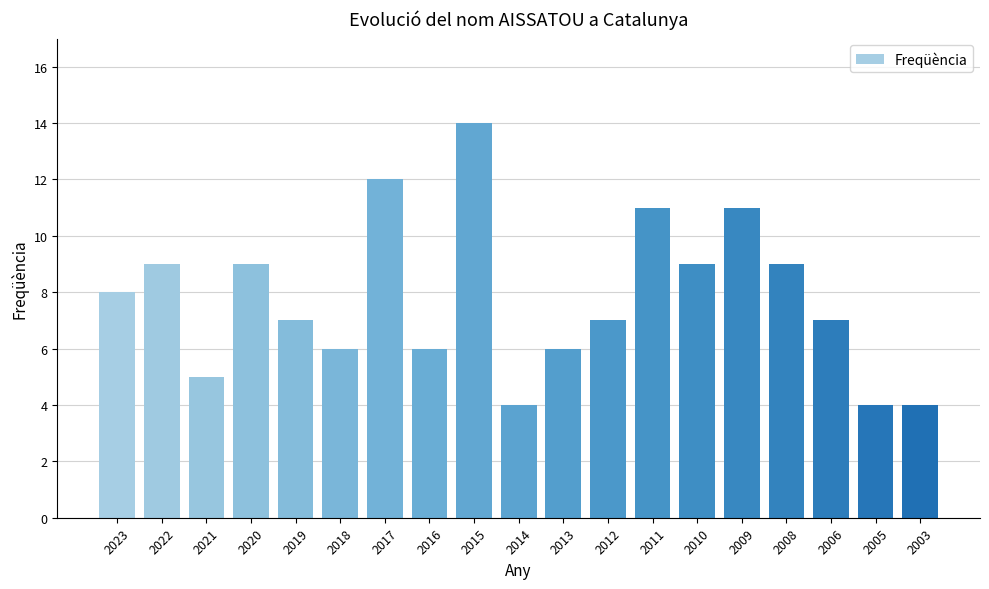

The value at 2023 is 8. True or false?

True